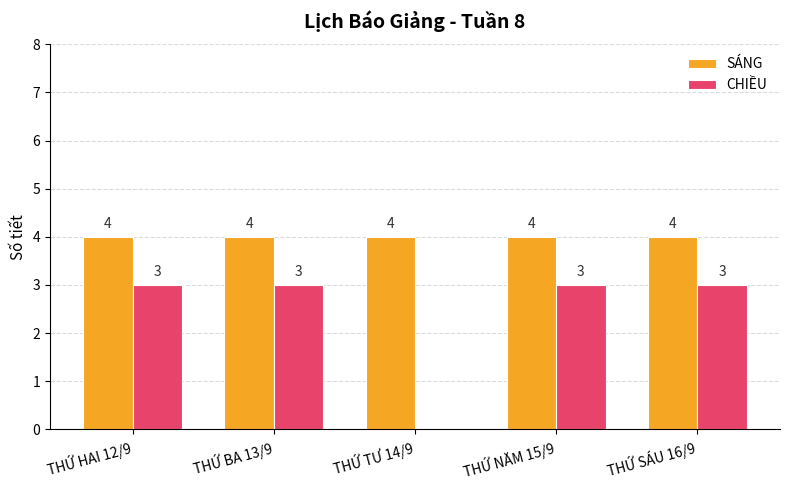

Between THỨ BA 13/9 and THỨ TƯ 14/9, which series saw the biggest shift?

CHIỀU